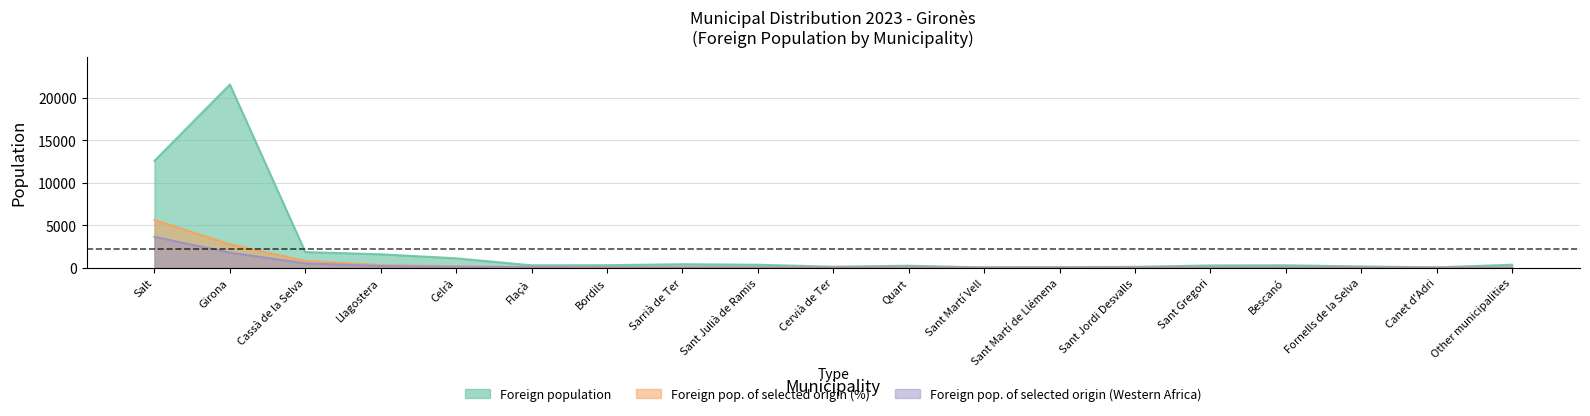

True or false: Foreign population of selected origin (Western Africa) and Foreign population of selected origin (%) cross at least once.

False